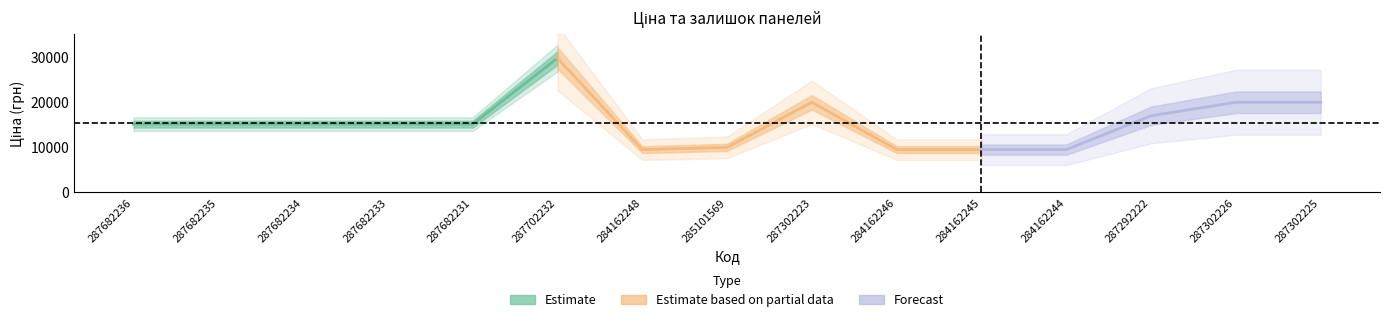

True or false: Доп. ціна has a value of 24893.9 at 287682234.

False